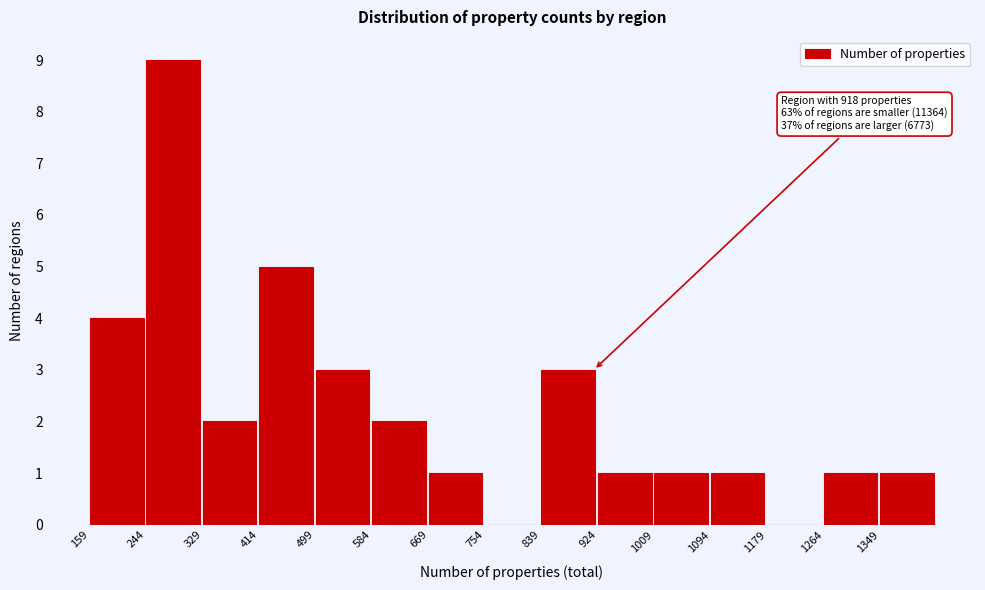

Which range on the x-axis has the tallest bar?

244 to 329